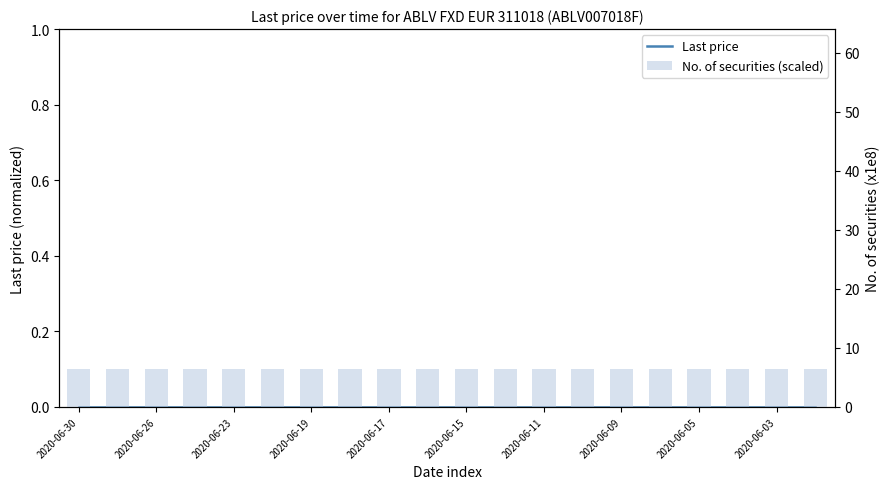

At 2020-06-19, list the series in order from largest to smallest.

No. of securities (scaled), Last price